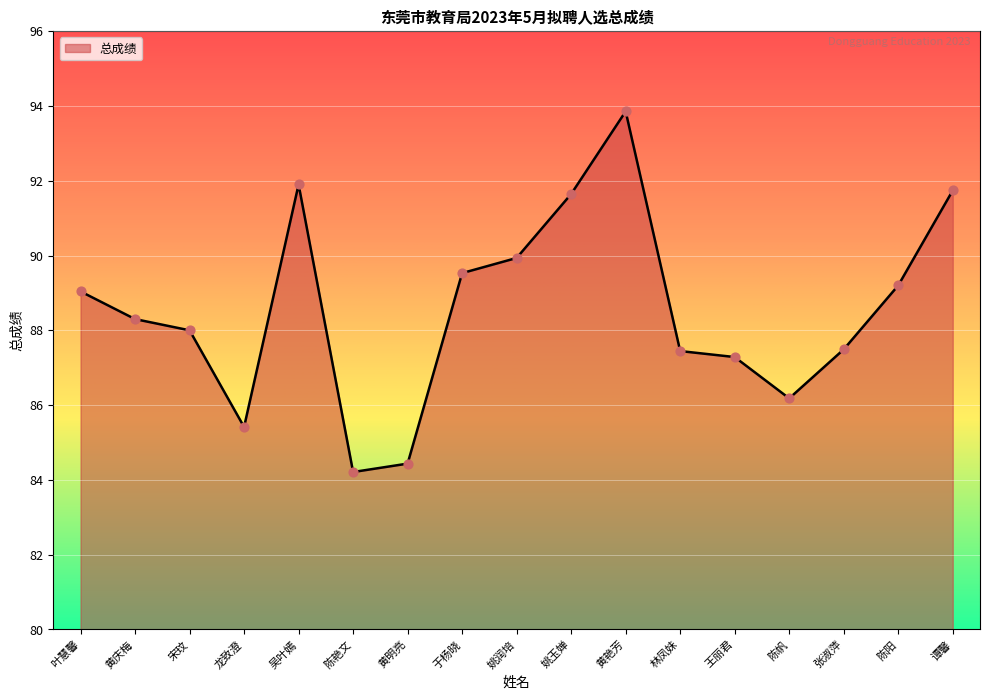

What is the change in value from 宋玟 to 黄艳芳?

+5.9